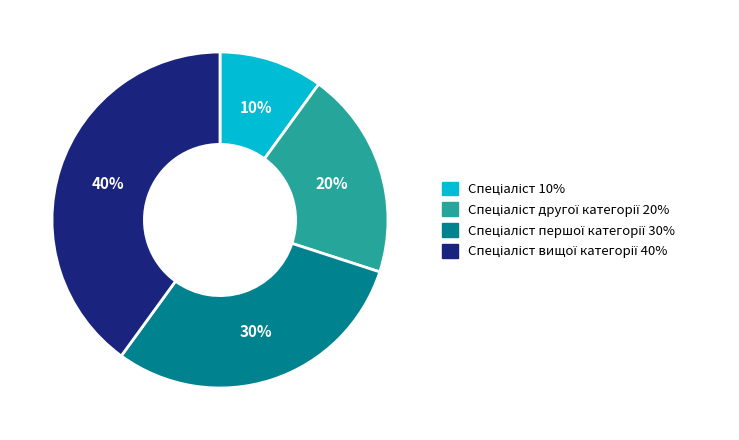

Is there a majority slice in this chart?

No